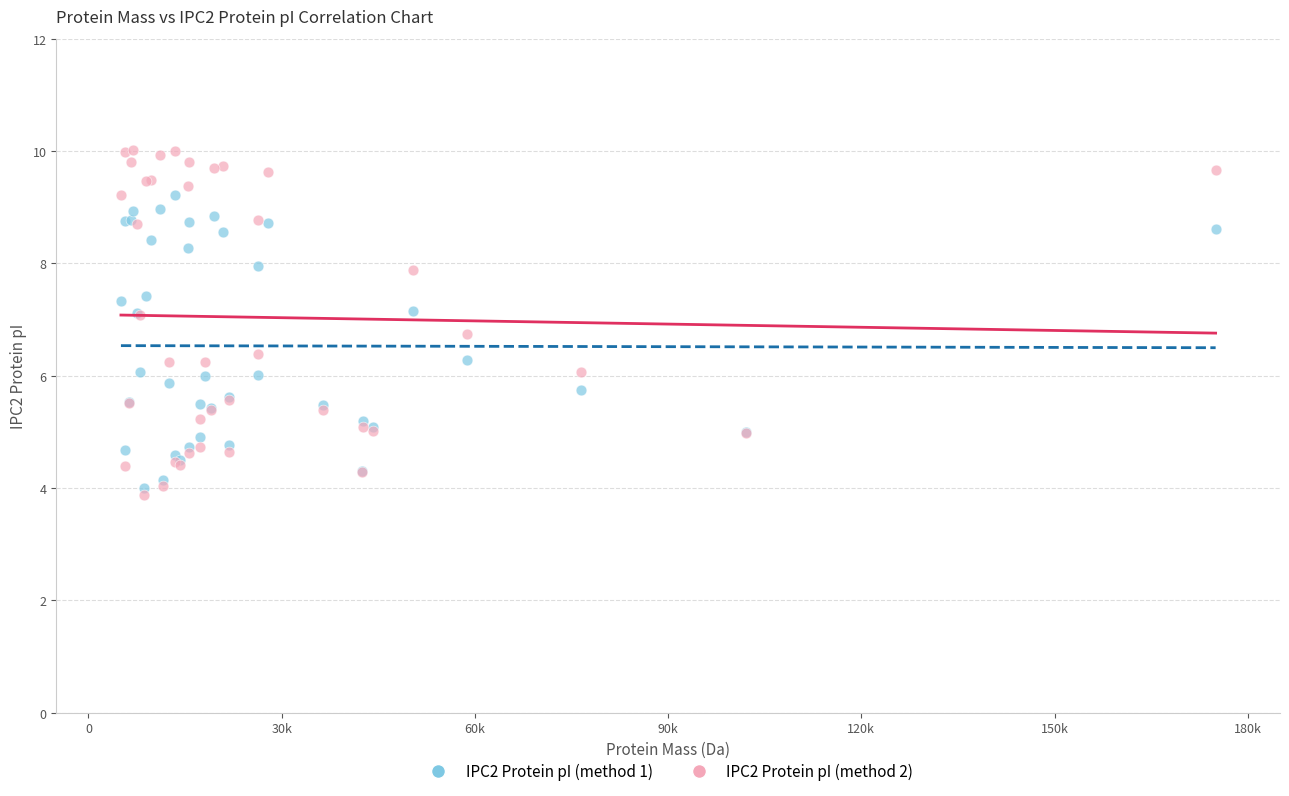

What are all the series names shown in the legend?

IPC2 Protein pI (method 1), IPC2 Protein pI (method 2)